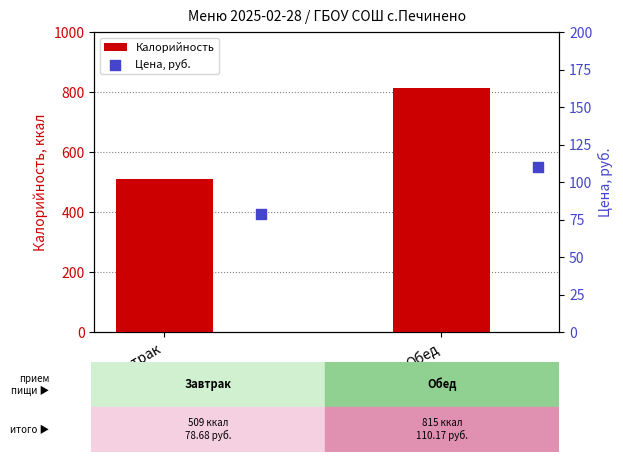

Which series reaches the maximum Y coordinate?

Калорийность